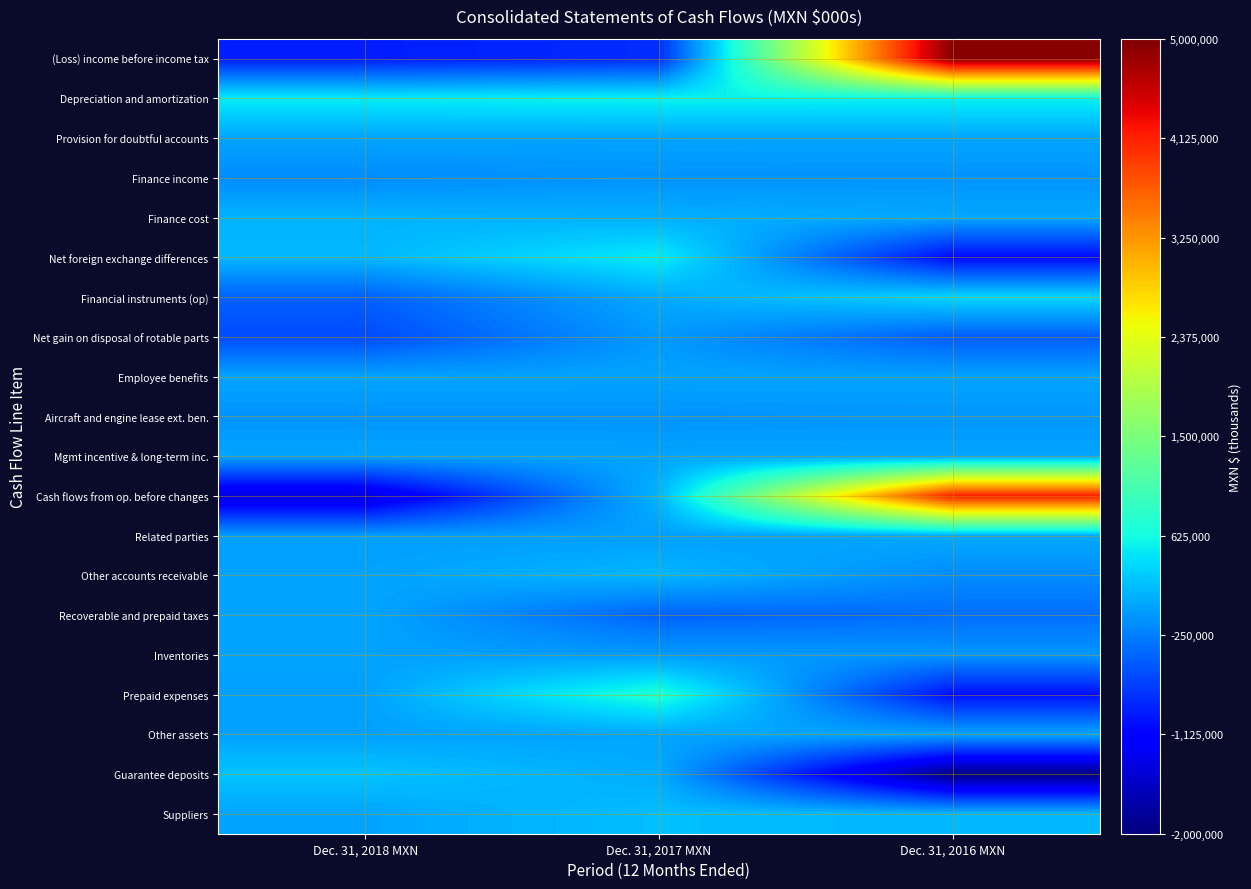

What is the spread (max minus min) of values at Dec. 31, 2018 MXN?

1941640